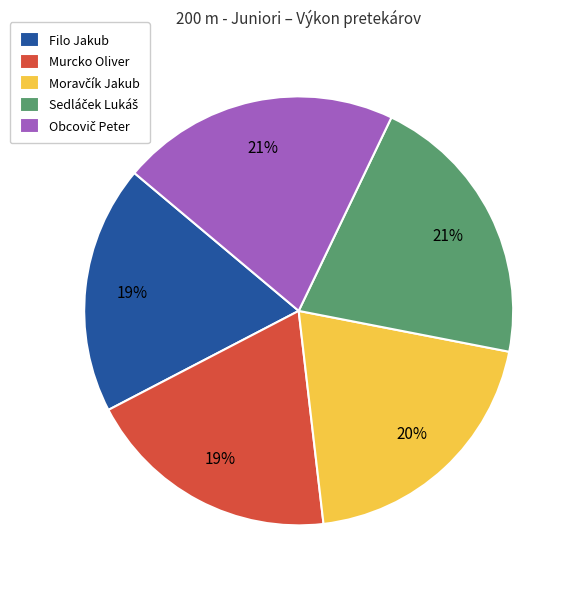

Does any single category account for the majority?

No